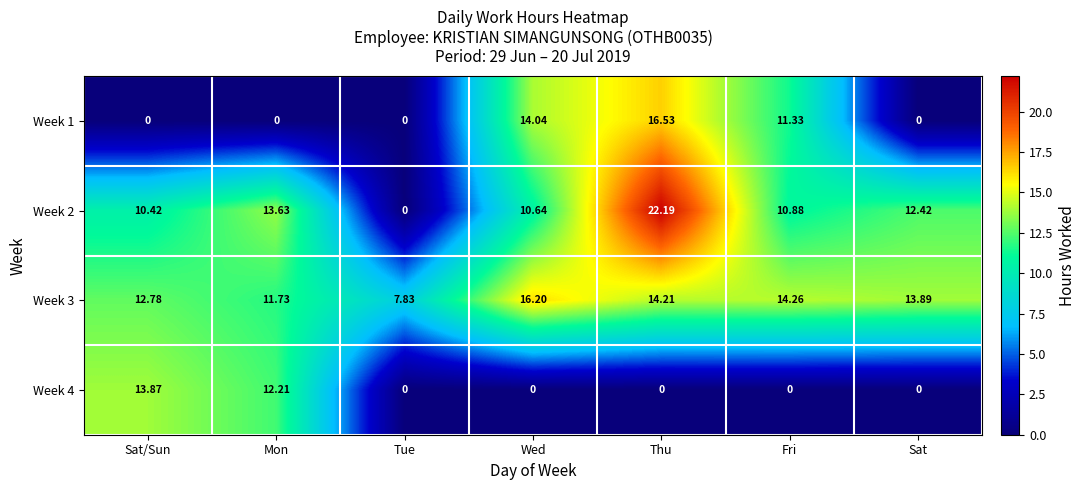

At which category is the sum across all series the highest?

Thu